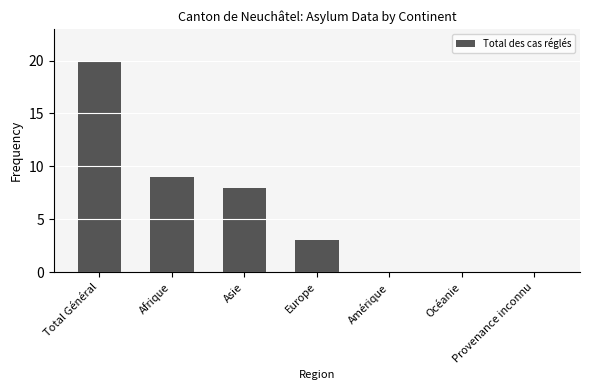

What is the sum of the values at Total Général and Europe?

23